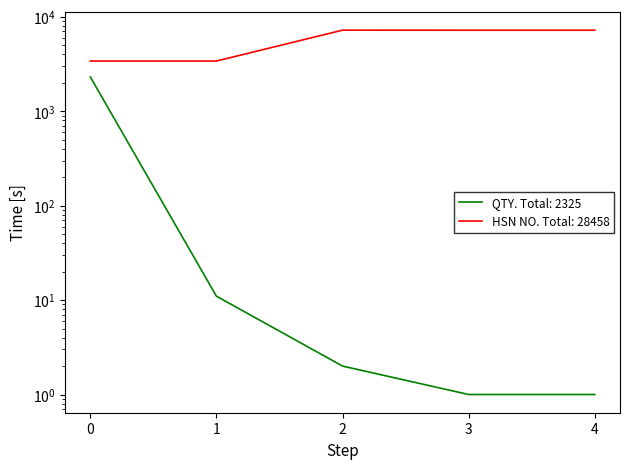

Reading left to right, transcribe all the data shown in this chart.

QTY: 2310	11	2	1	1
HSN NO: 3403	3403	7222	7215	7215